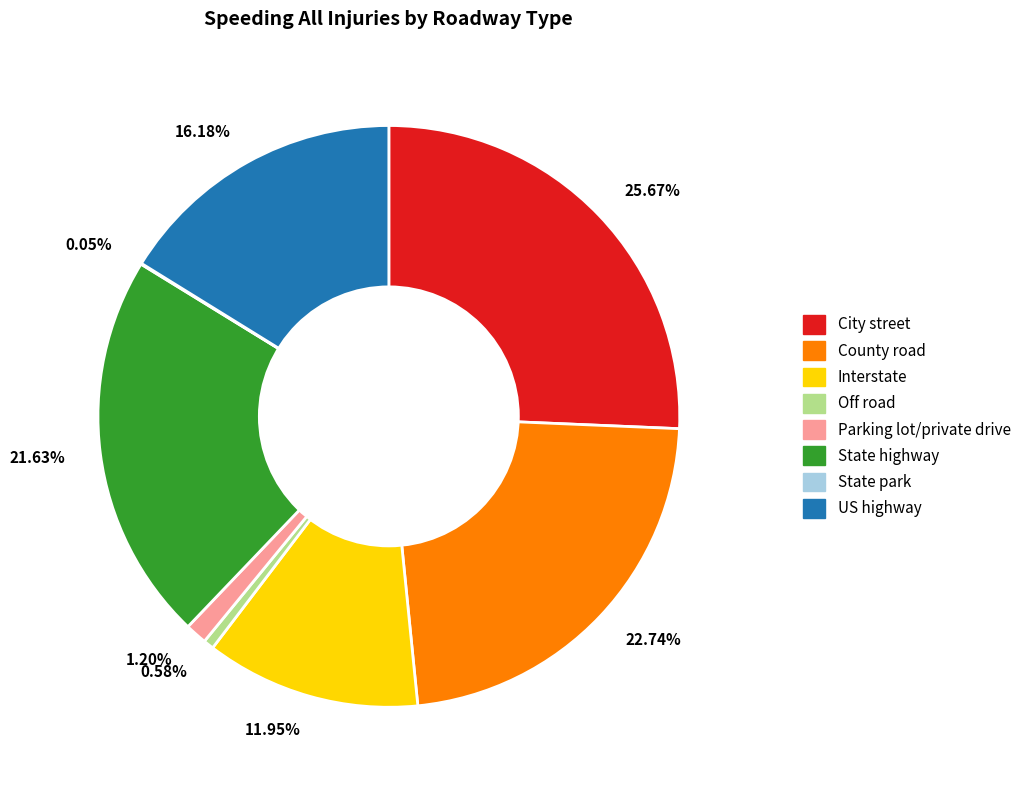

Approximately how many times larger is the value at 25.67% compared to 21.63%?

1.2